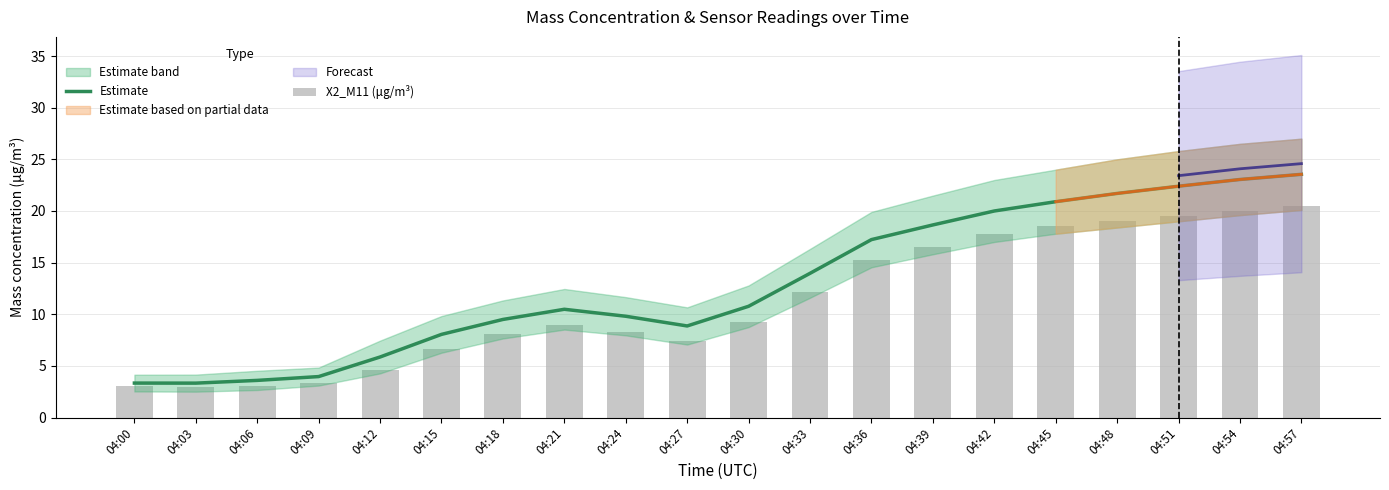

What is the sum of the Estimate values at 04:45 and 04:51?

43.3